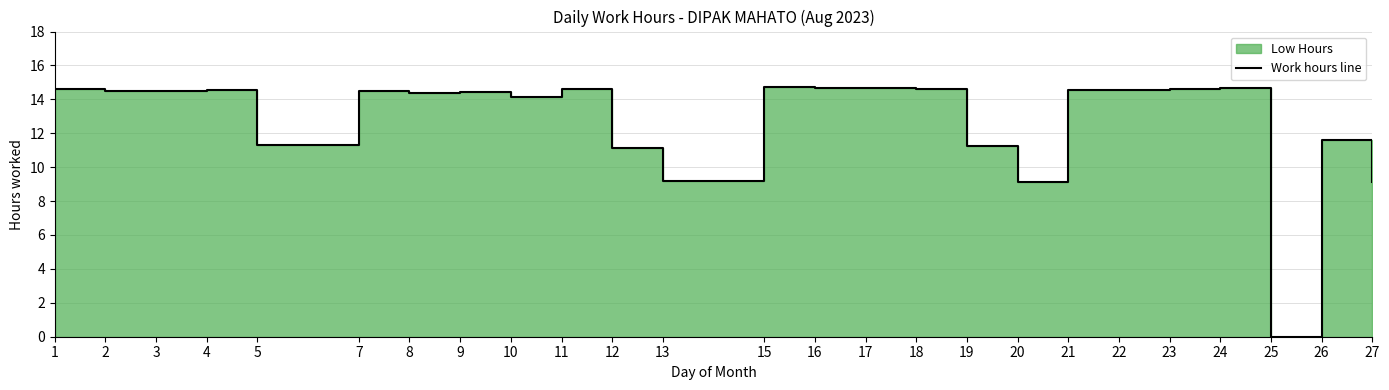

What is the maximum value shown in the chart?

14.7